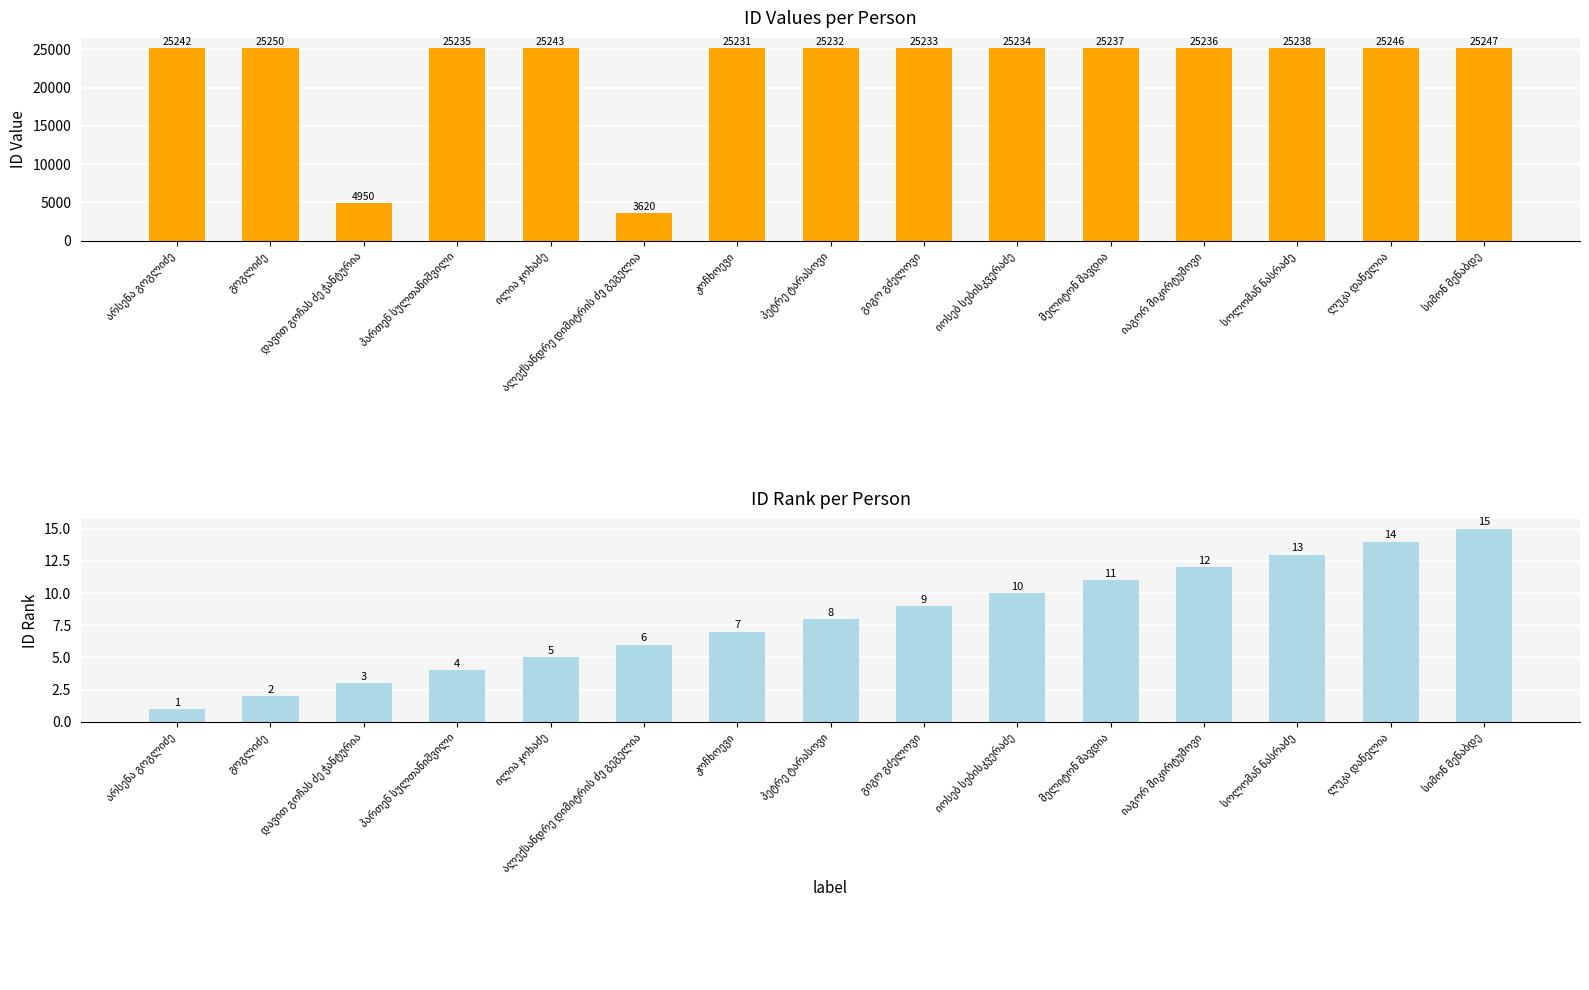

Which series has the widest spread of values?

id